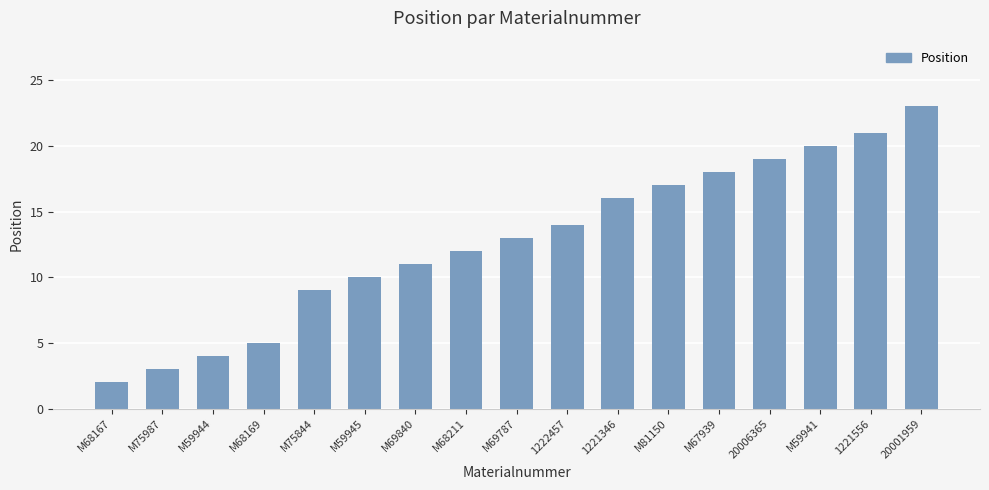

Reading left to right, transcribe all the data shown in this chart.

M68167=2	M75987=3	M59944=4	M68169=5	M75844=9	M59945=10	M69840=11	M68211=12	M69787=13	1222457=14	1221346=16	M81150=17	M67939=18	20006365=19	M59941=20	1221556=21	20001959=23